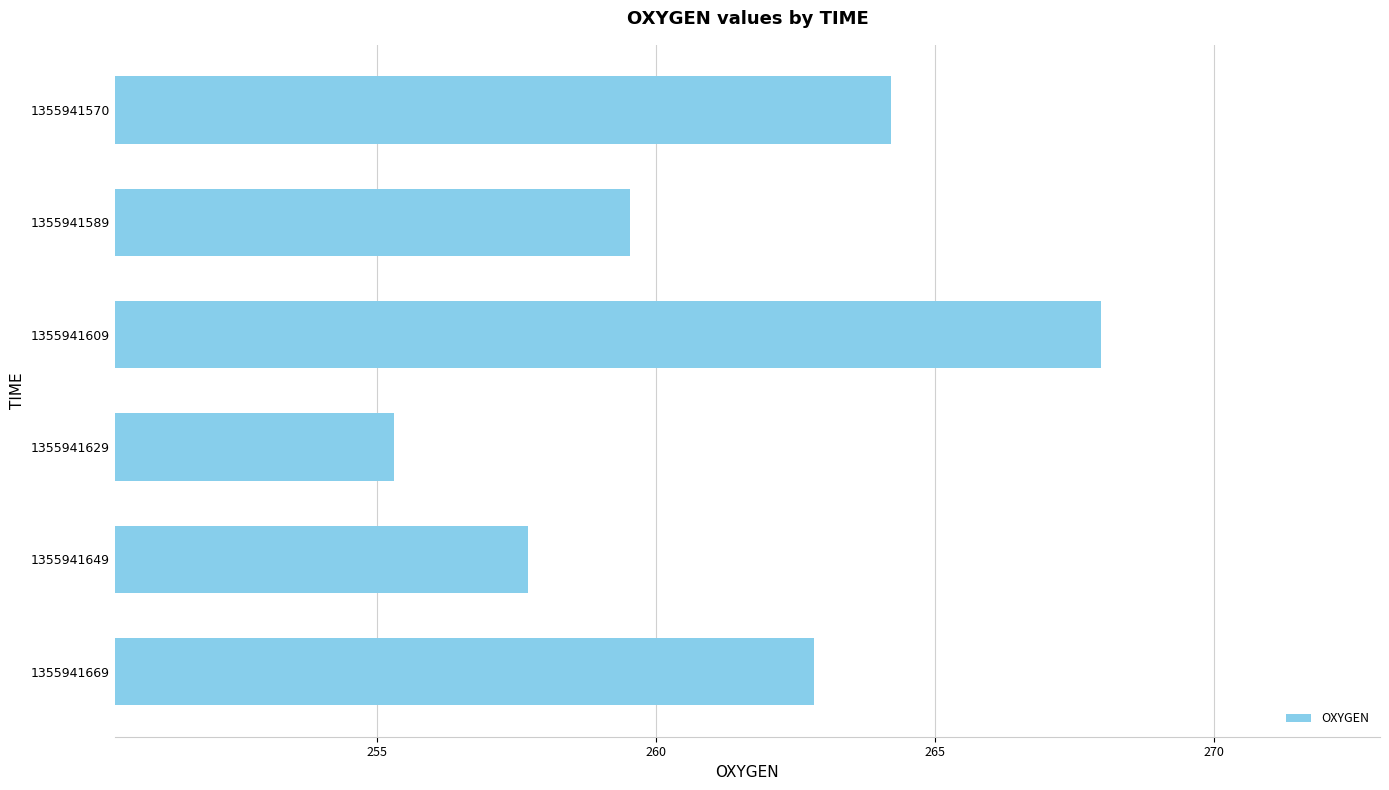

The value at 1355941570 is 264.2. True or false?

True